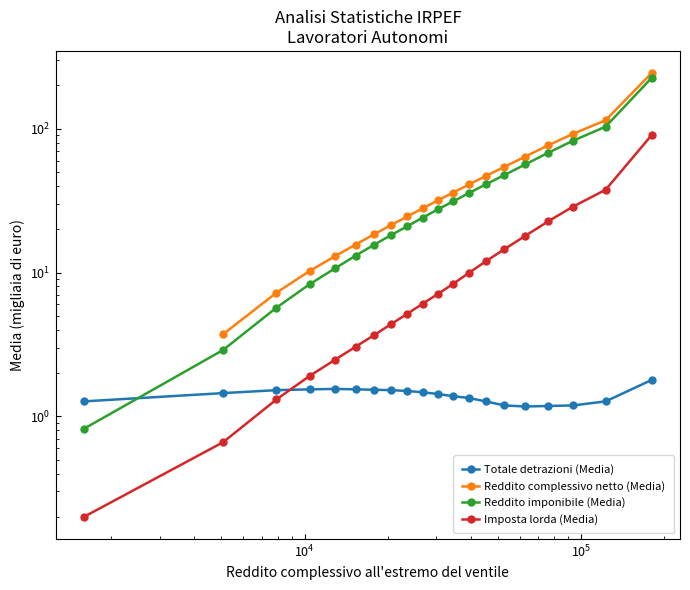

Does the chart have visible grid lines?

No